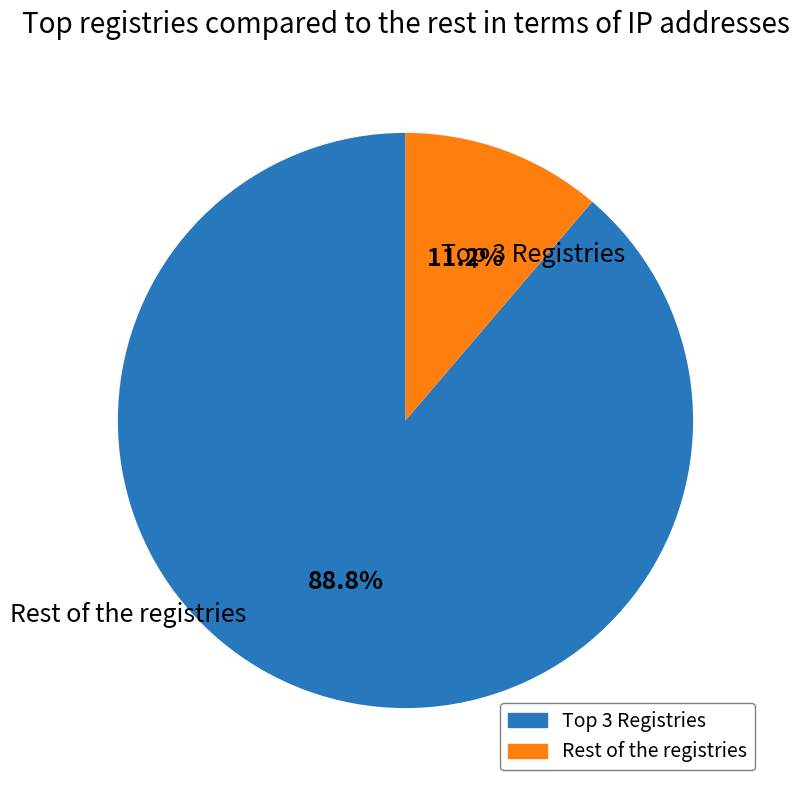

Is there a majority slice in this chart?

Yes